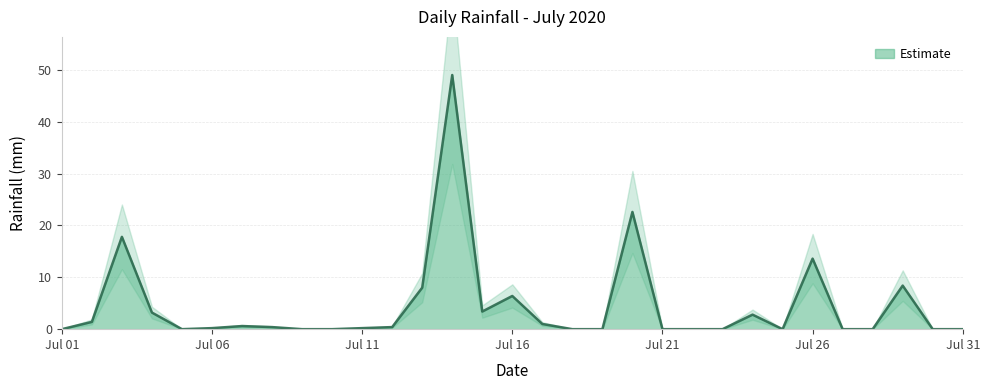

How many interior local valleys (lower than both neighbors) does the data have?

3